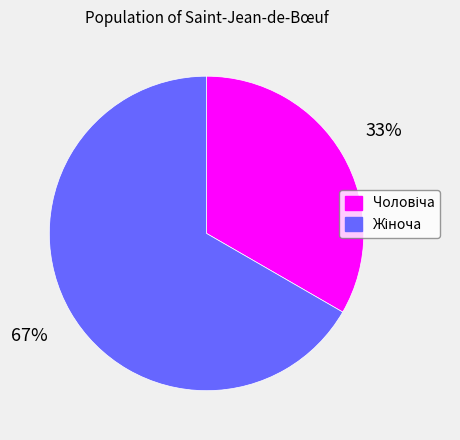

Is there a majority slice in this chart?

Yes